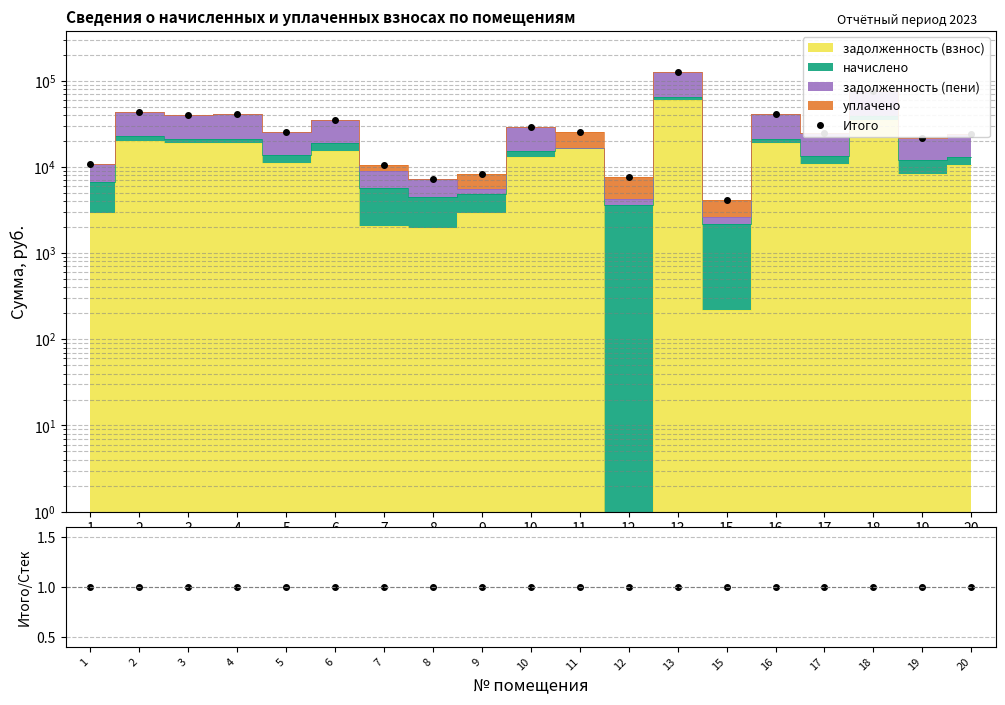

At which label does Итого first exceed 25395?

2